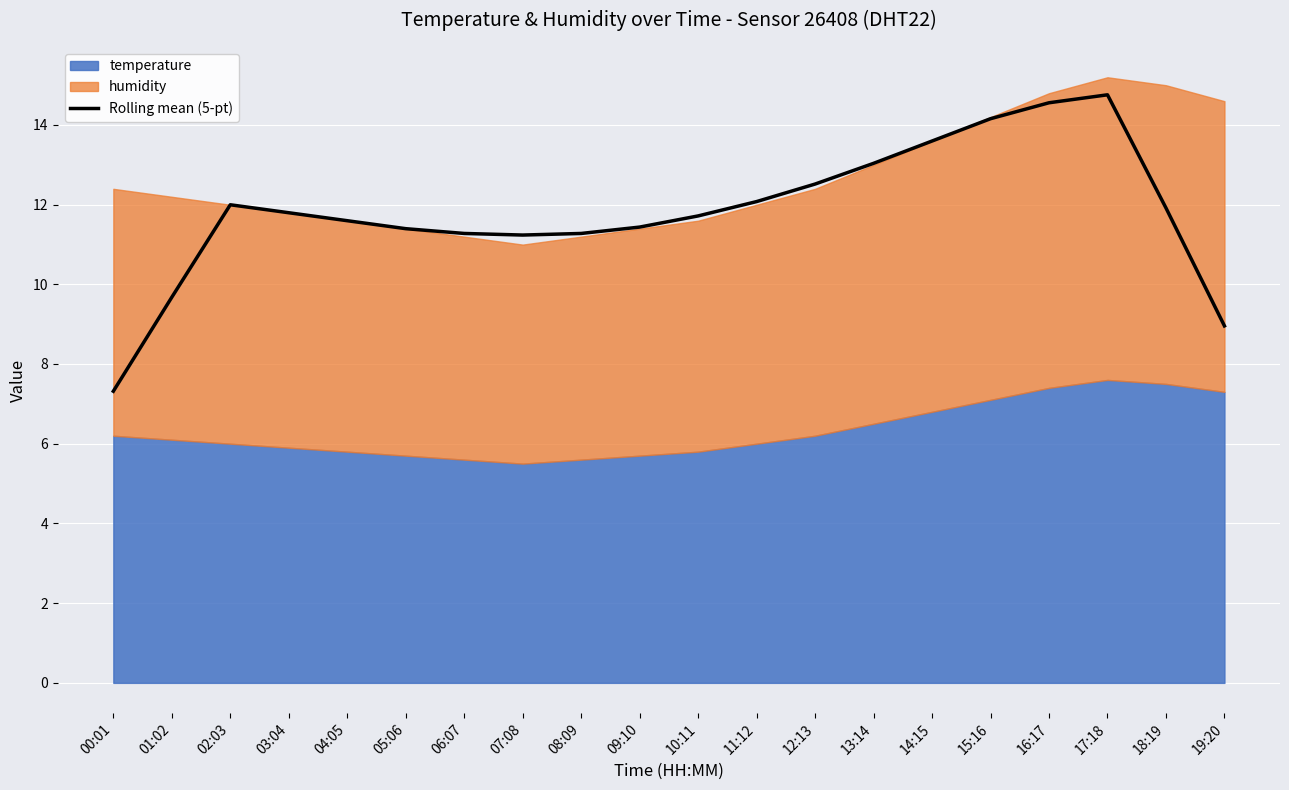

What is the label of the 15th point from the left?

14:15